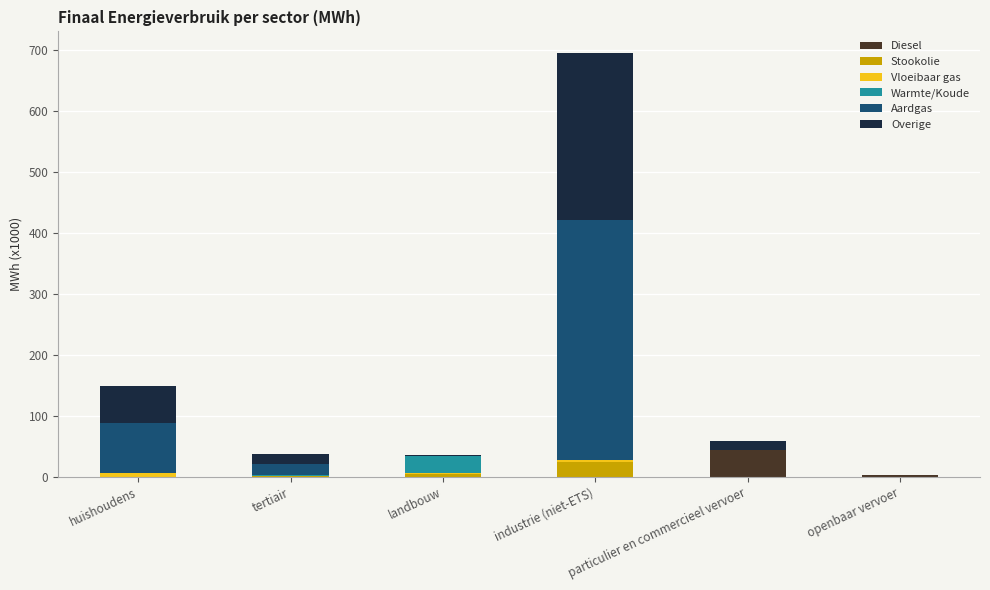

What is the maximum value for Diesel?

44.4